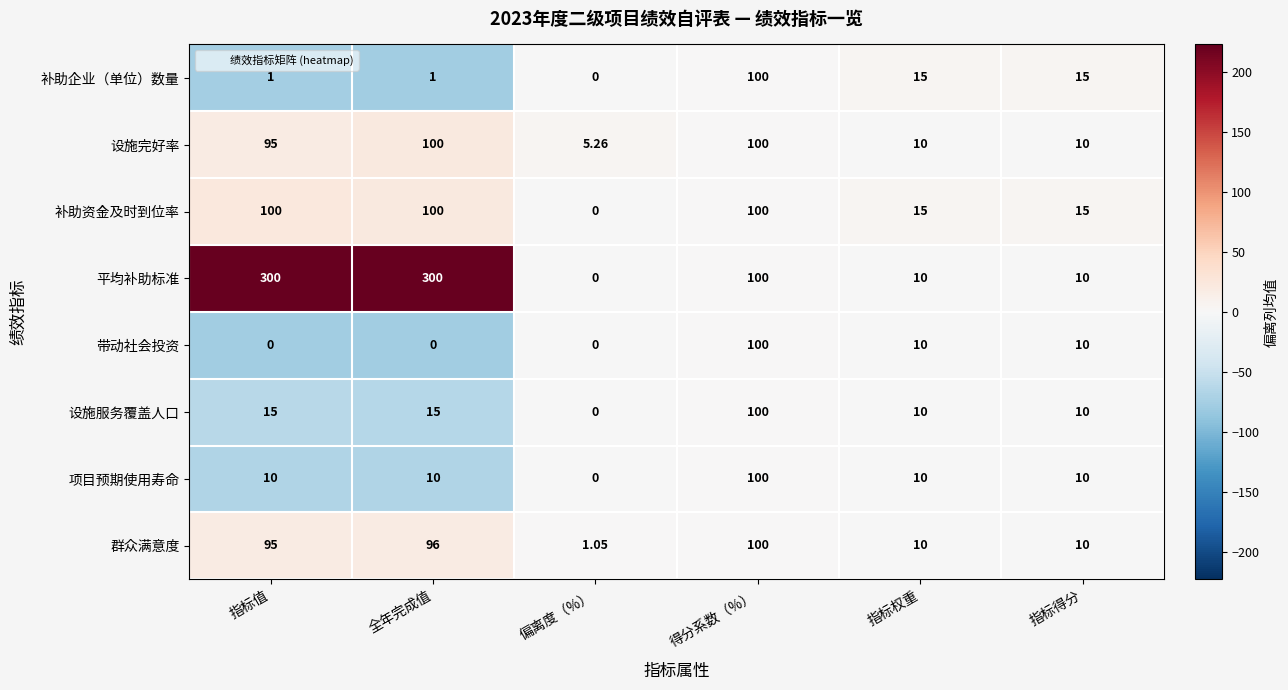

Which series changed the most between 全年完成值 and 得分系数（%）?

平均补助标准